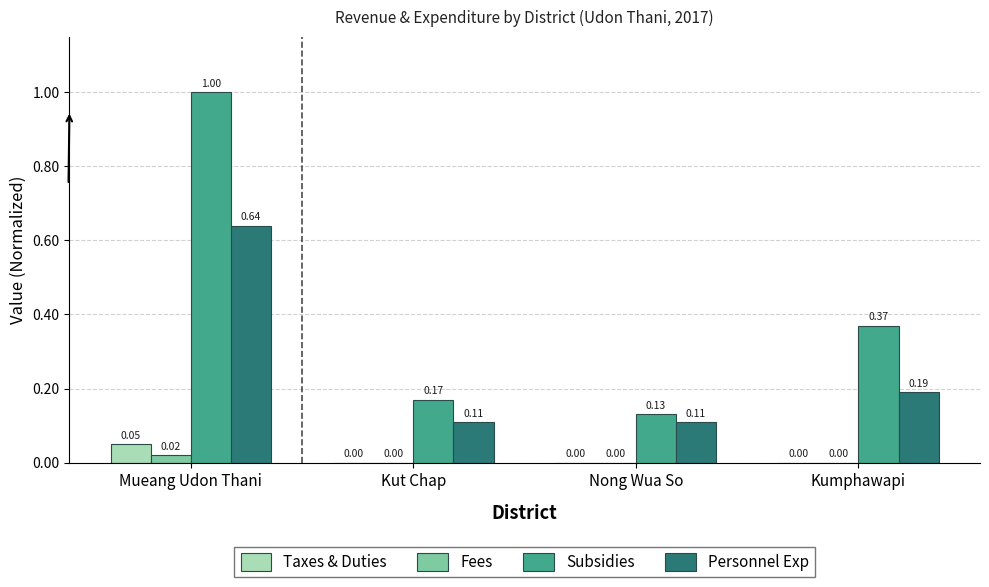

What are all the series names shown in the legend?

Taxes & Duties, Fees, Subsidies, Personnel Exp